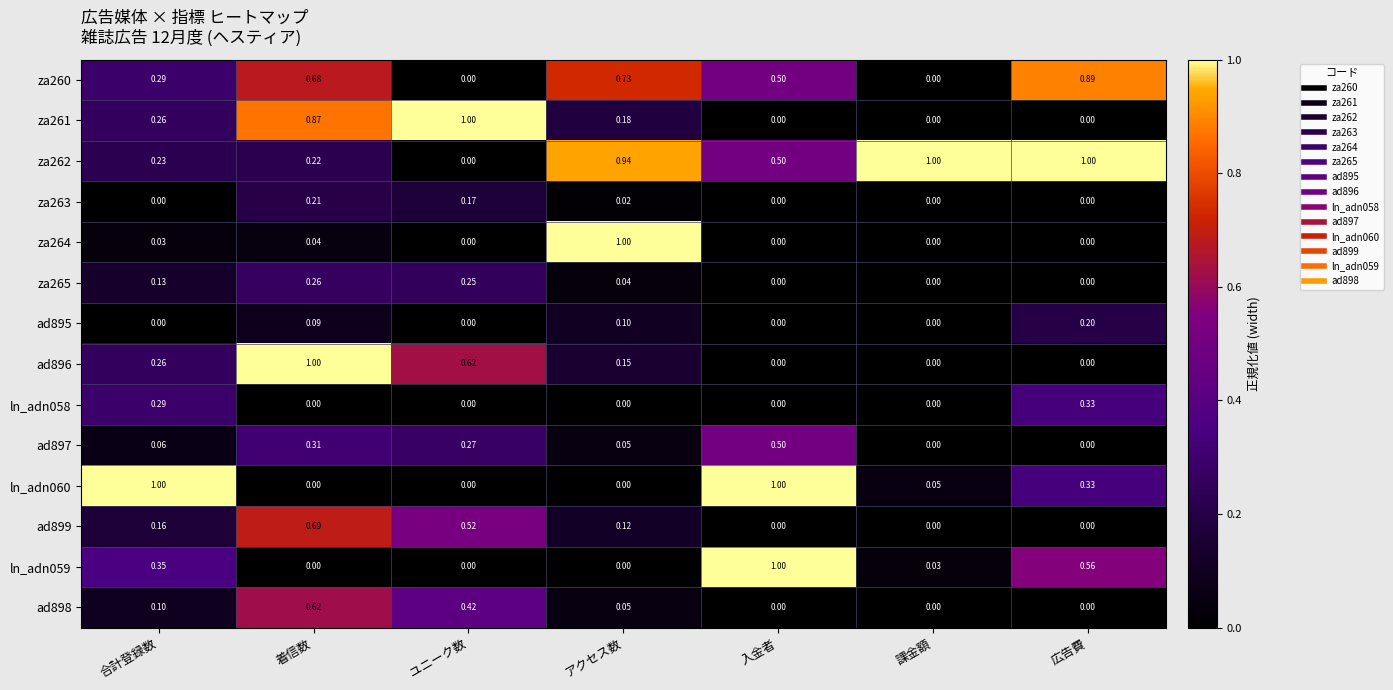

At which label does ln_adn059 reach its peak?

入金者